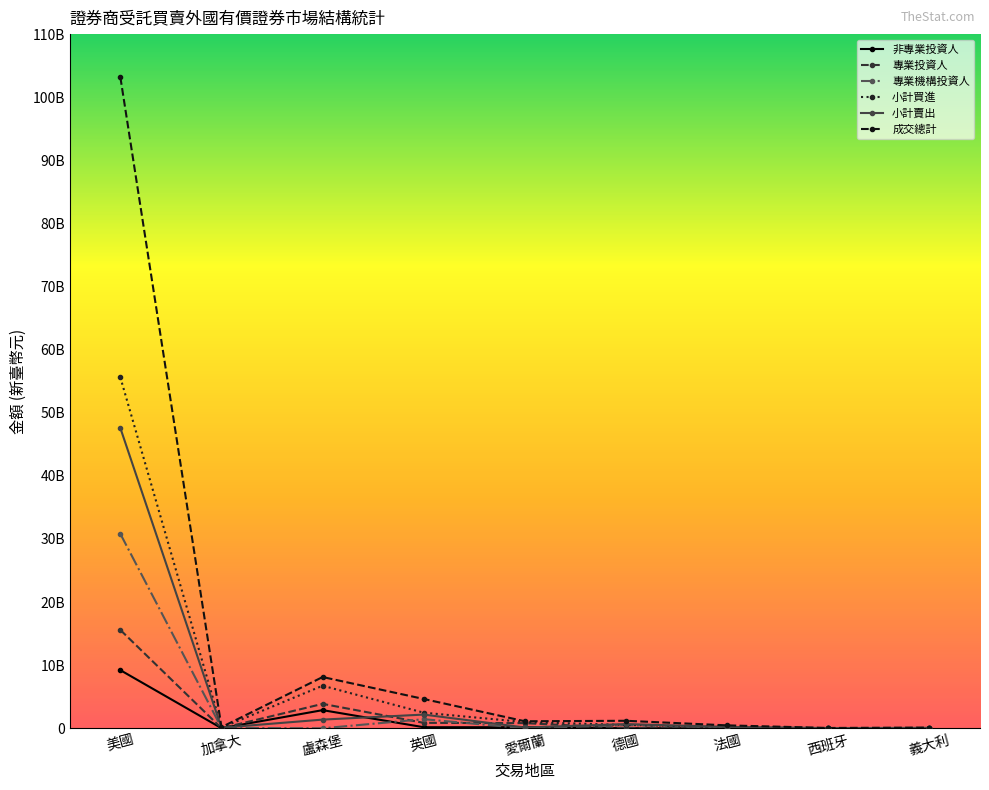

The 專業投資人 series shows 10256265085.8 at 西班牙. True or false?

False